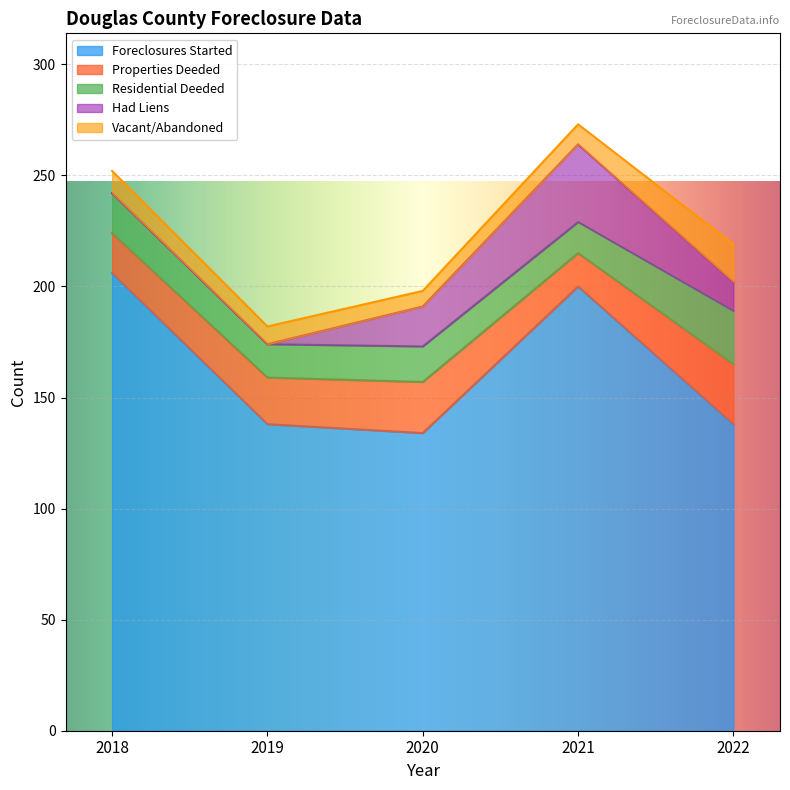

At which category does Vacant/Abandoned reach its first local valley?

2019